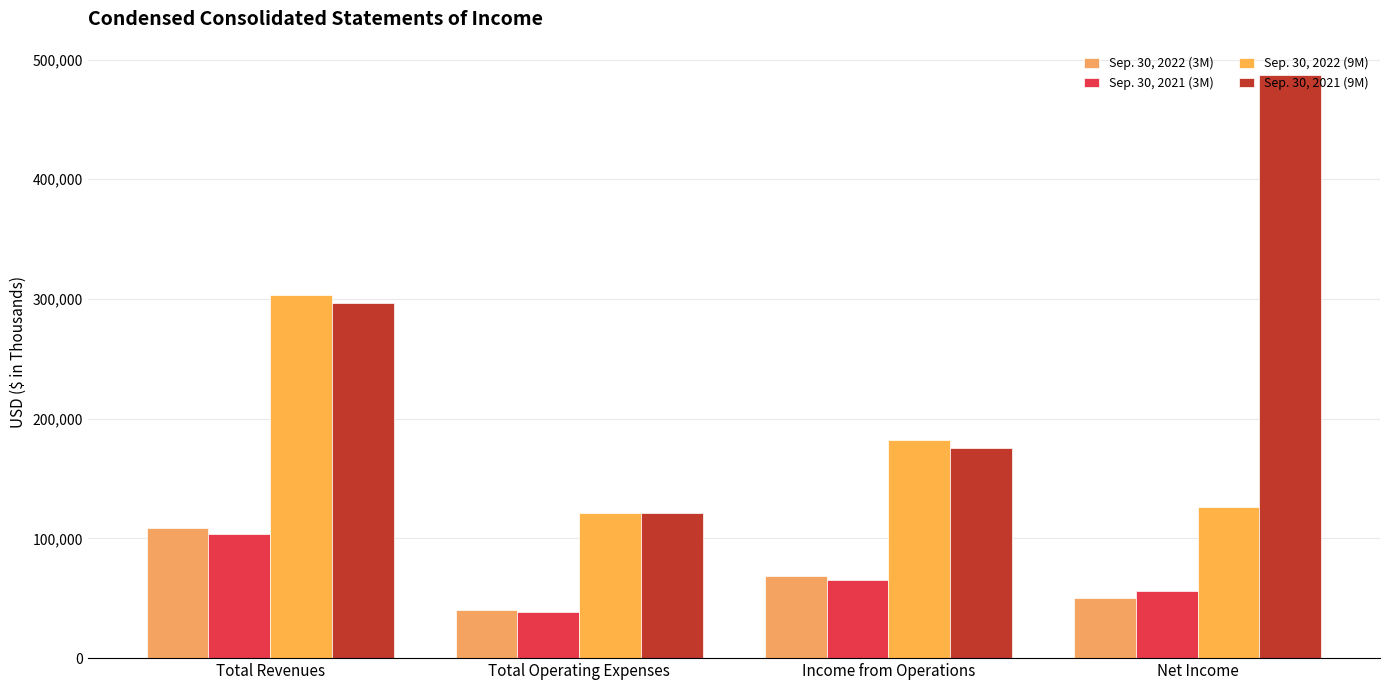

Rank the series by their maximum value, from highest to lowest.

Sep. 30, 2021 (9M), Sep. 30, 2022 (9M), Sep. 30, 2022 (3M), Sep. 30, 2021 (3M)